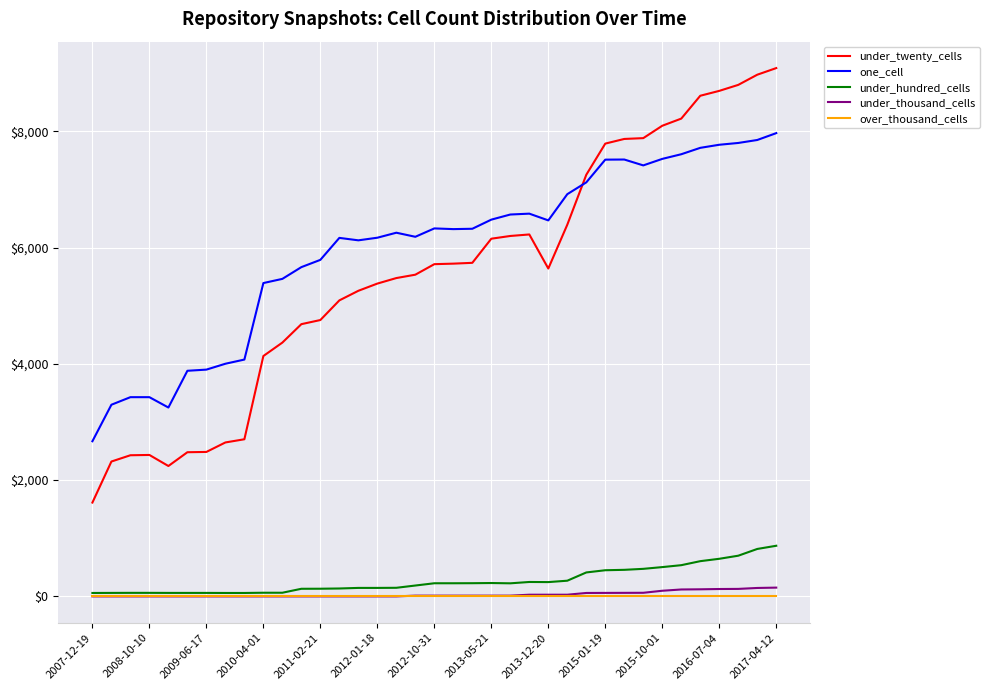

Which series has the largest total across all categories?

one_cell